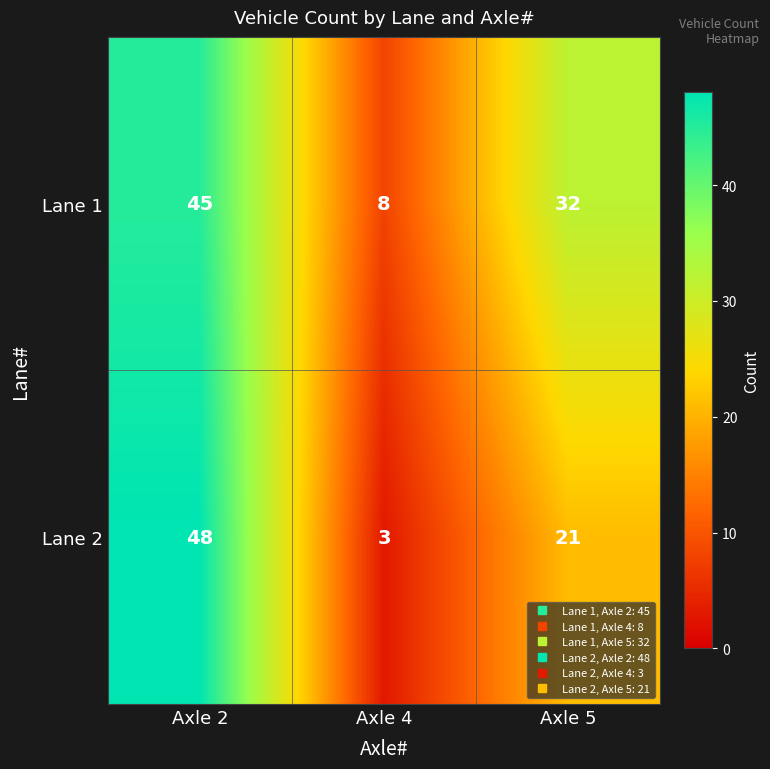

Which series has the largest range (max minus min)?

Lane 2